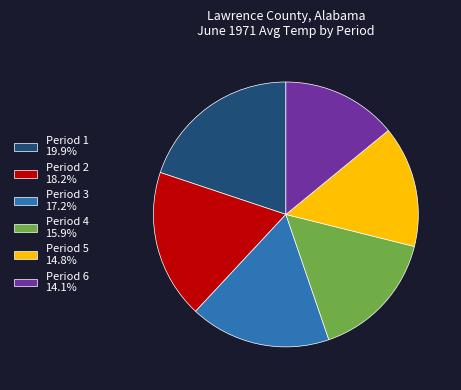

How many segments does this pie chart have?

6